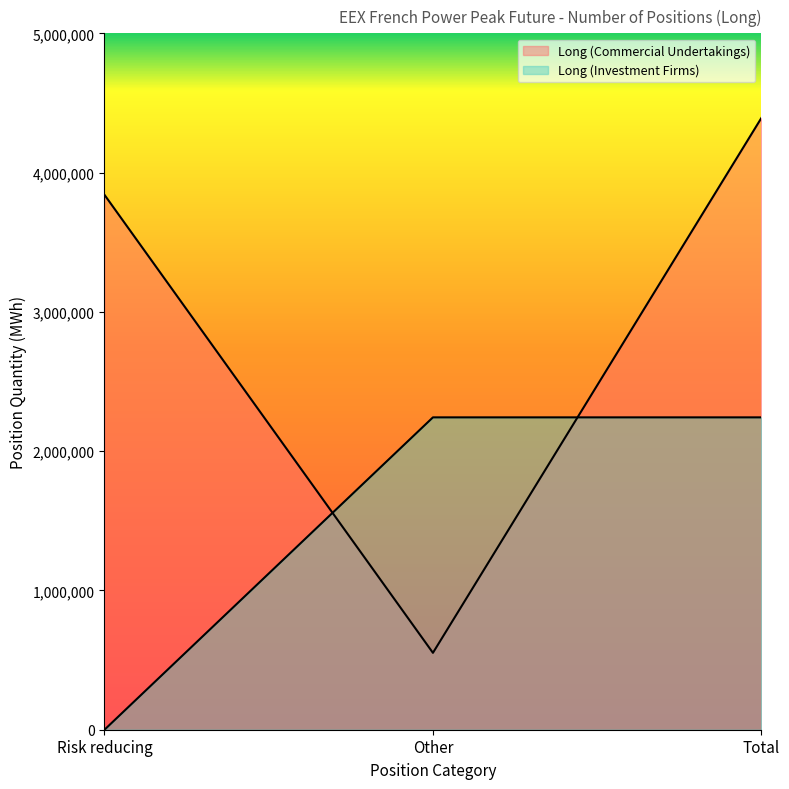

At how many categories does at least one series exceed 2840569?

2